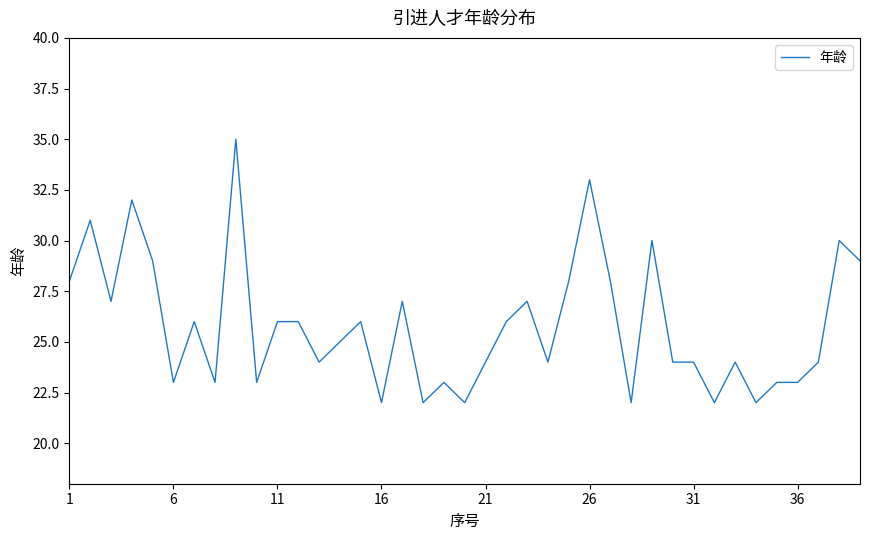

What is the difference between the maximum and minimum values?

13